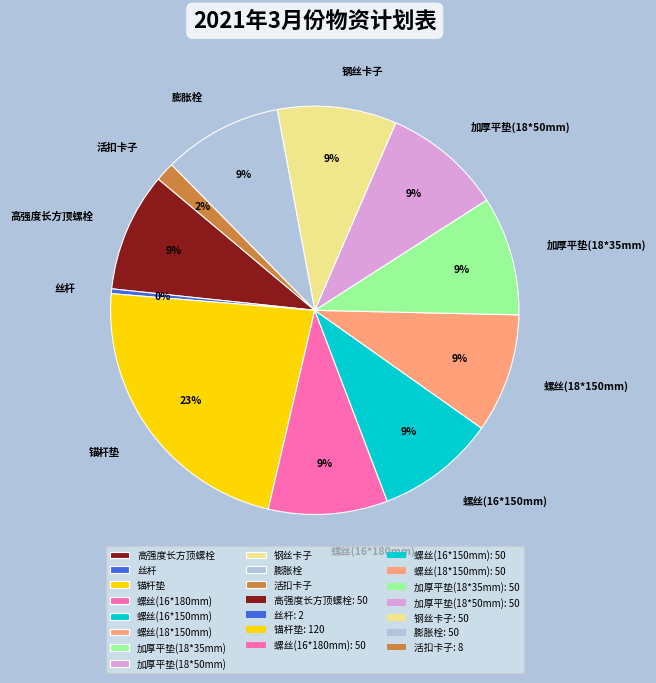

Do 丝杆 and 螺丝(16*150mm) together represent more than half of the pie?

No